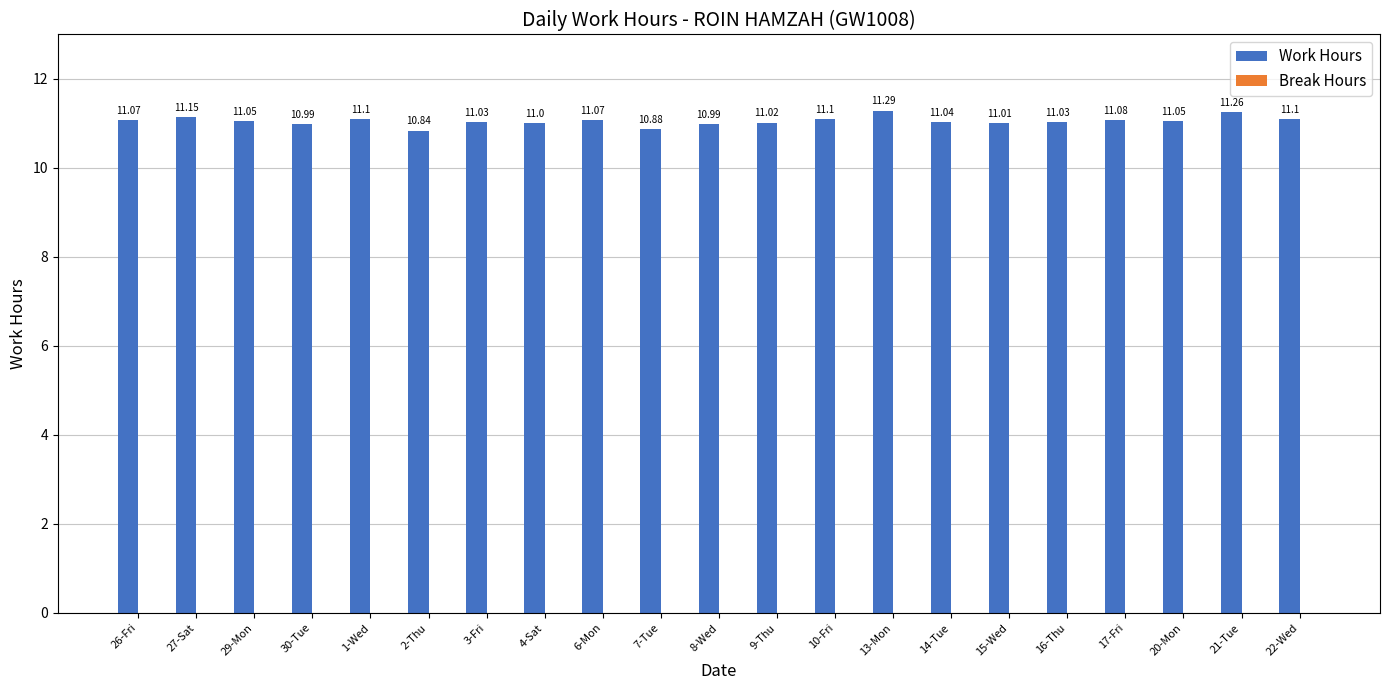

How many categories are shown in the chart?

21